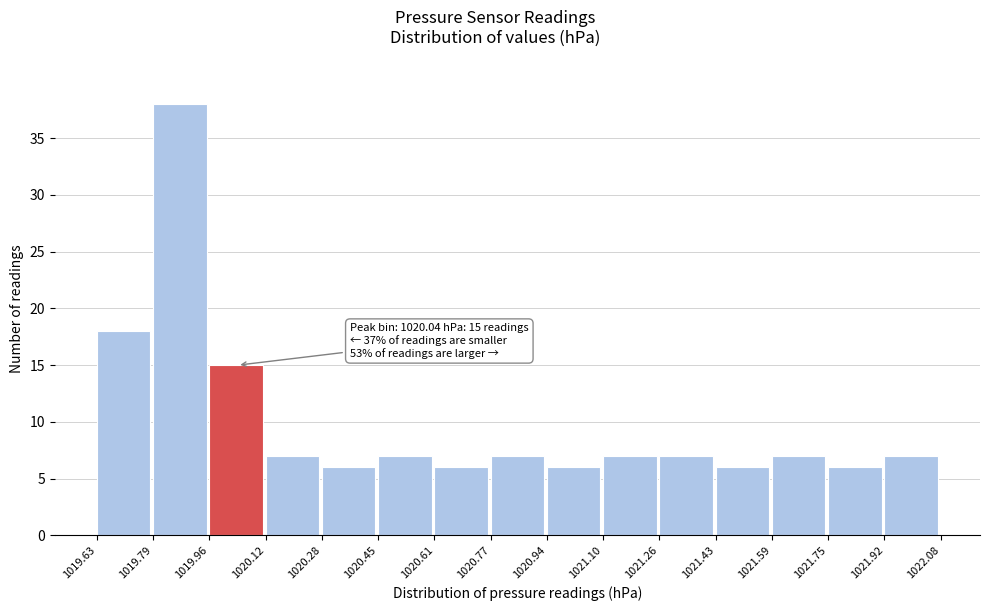

Which range on the x-axis has the tallest bar?

1019.79 to 1019.96